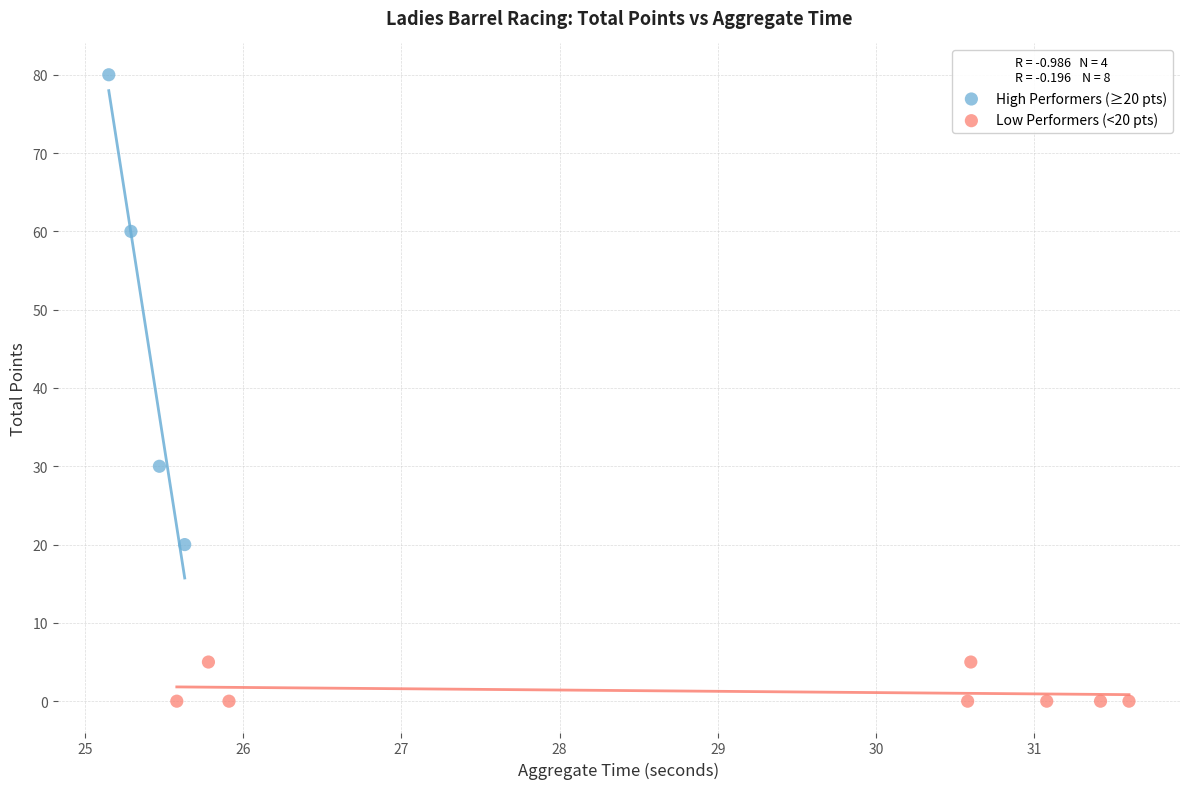

Which series contains the highest Y value?

High Performers (≥20 pts)